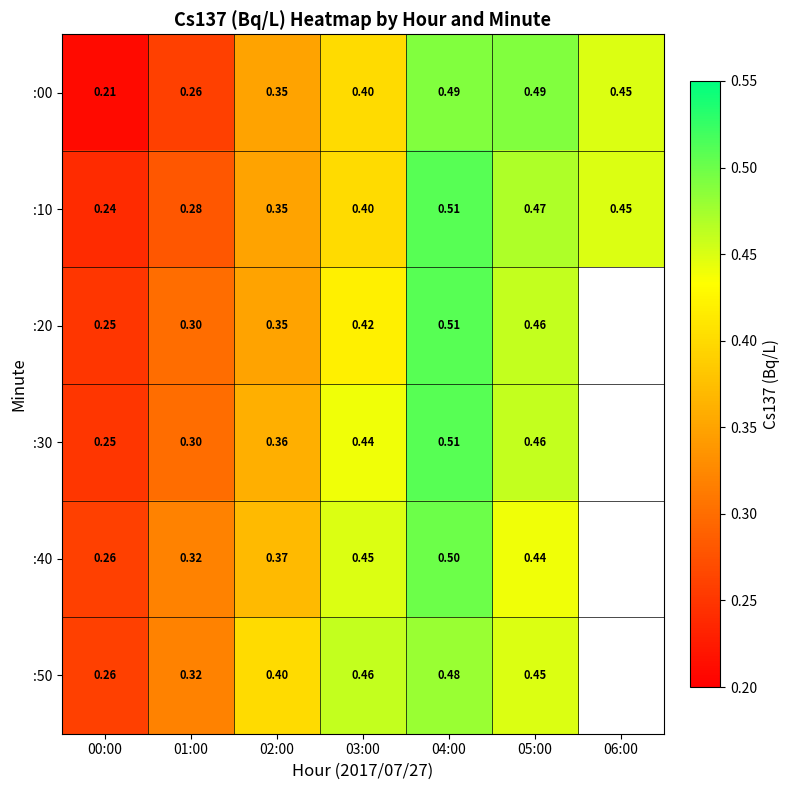

Is the value of :20 at 03:00 greater than the value of :00 at 00:00?

Yes